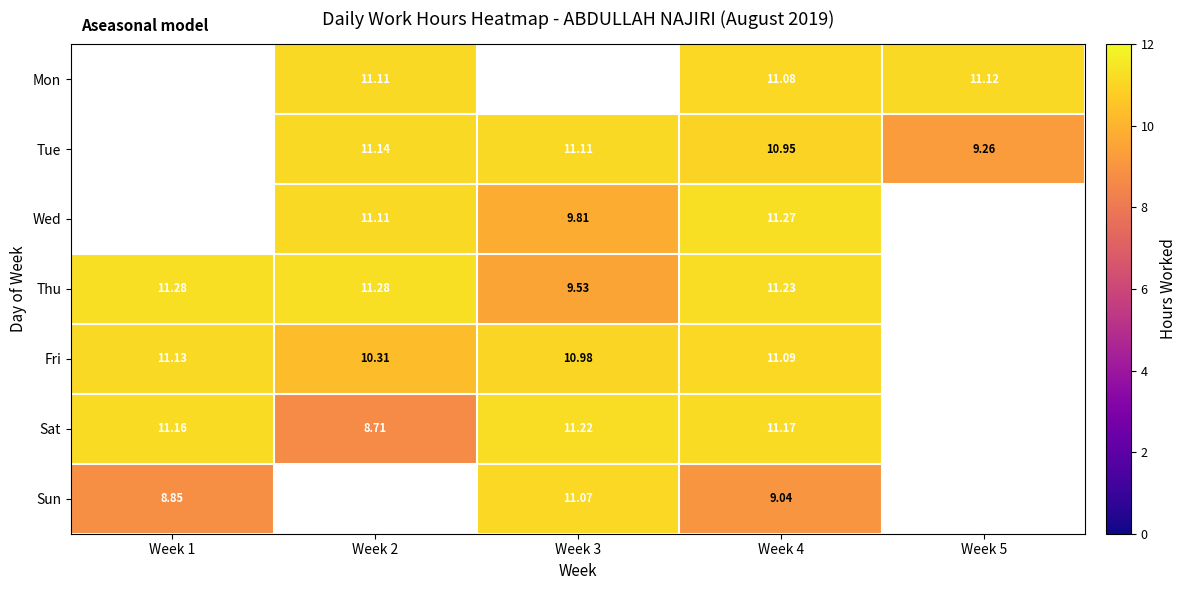

Is the value of Tue at Week 2 greater than the value of Thu at Week 1?

No